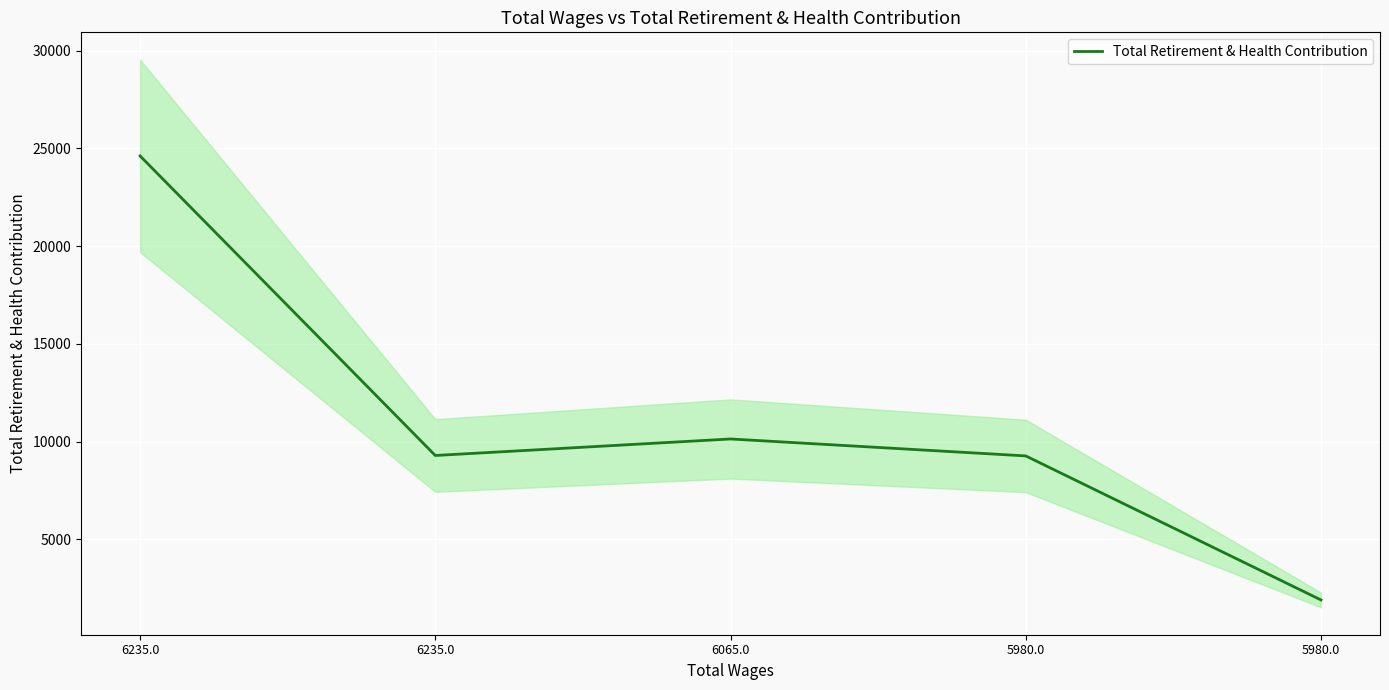

Rank the categories by value from highest to lowest.

6235.0, 6065.0, 6235.0, 5980.0, 5980.0